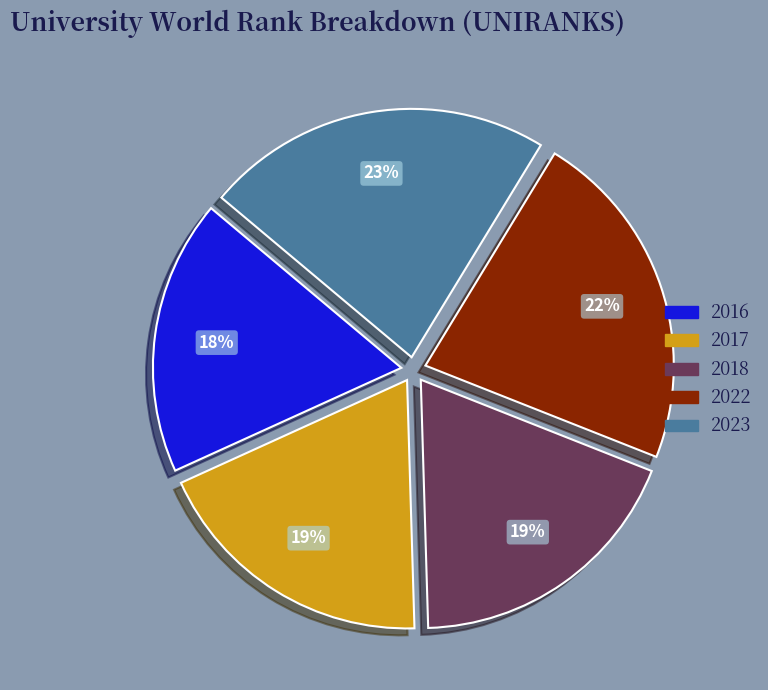

Between 2017 and 2022, which is larger?

2022